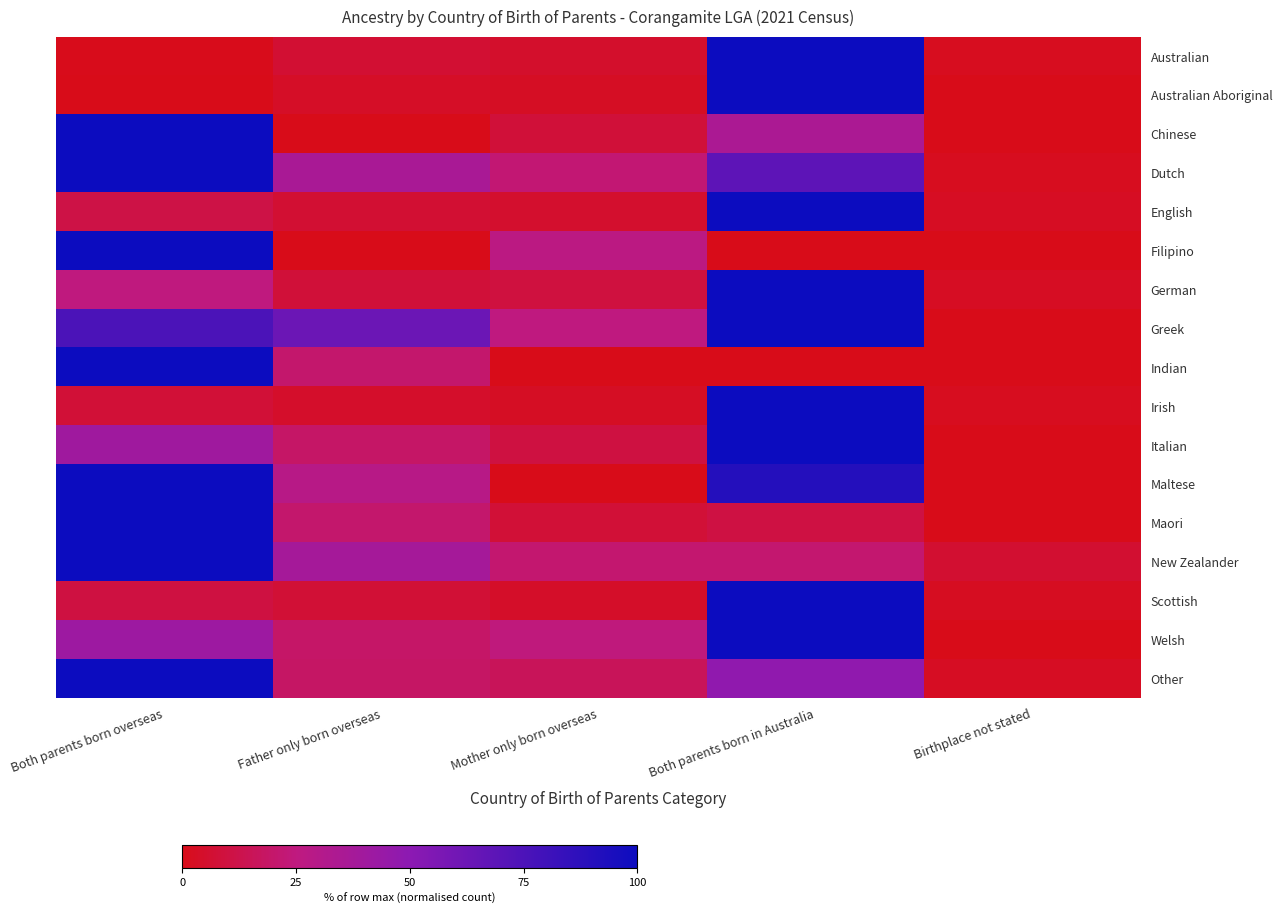

Reading right to left, extract all data points from this chart.

Australian: Birthplace not stated=1.8	Both parents born in Australia=100.0	Mother only born overseas=4.9	Father only born overseas=6.4	Both parents born overseas=0.7
Australian Aboriginal: Birthplace not stated=0.0	Both parents born in Australia=100.0	Mother only born overseas=3.0	Father only born overseas=3.6	Both parents born overseas=0.0
Chinese: Birthplace not stated=0.0	Both parents born in Australia=35.1	Mother only born overseas=8.1	Father only born overseas=0.0	Both parents born overseas=100.0
Dutch: Birthplace not stated=1.7	Both parents born in Australia=68.2	Mother only born overseas=22.2	Father only born overseas=35.8	Both parents born overseas=100.0
English: Birthplace not stated=2.5	Both parents born in Australia=100.0	Mother only born overseas=5.1	Father only born overseas=6.4	Both parents born overseas=11.0
Filipino: Birthplace not stated=0.0	Both parents born in Australia=0.0	Mother only born overseas=26.7	Father only born overseas=0.0	Both parents born overseas=100.0
German: Birthplace not stated=2.6	Both parents born in Australia=100.0	Mother only born overseas=9.7	Father only born overseas=7.9	Both parents born overseas=24.7
Greek: Birthplace not stated=0.0	Both parents born in Australia=100.0	Mother only born overseas=25.0	Father only born overseas=62.5	Both parents born overseas=75.0
Indian: Birthplace not stated=0.0	Both parents born in Australia=0.0	Mother only born overseas=0.0	Father only born overseas=20.7	Both parents born overseas=100.0
Irish: Birthplace not stated=1.6	Both parents born in Australia=100.0	Mother only born overseas=2.9	Father only born overseas=4.5	Both parents born overseas=7.5
Italian: Birthplace not stated=0.0	Both parents born in Australia=100.0	Mother only born overseas=9.9	Father only born overseas=19.0	Both parents born overseas=40.5
Maltese: Birthplace not stated=0.0	Both parents born in Australia=90.5	Mother only born overseas=0.0	Father only born overseas=28.6	Both parents born overseas=100.0
Maori: Birthplace not stated=0.0	Both parents born in Australia=10.3	Mother only born overseas=7.7	Father only born overseas=20.5	Both parents born overseas=100.0
New Zealander: Birthplace not stated=6.1	Both parents born in Australia=21.2	Mother only born overseas=21.2	Father only born overseas=37.9	Both parents born overseas=100.0
Scottish: Birthplace not stated=2.1	Both parents born in Australia=100.0	Mother only born overseas=4.0	Father only born overseas=7.1	Both parents born overseas=10.1
Welsh: Birthplace not stated=0.0	Both parents born in Australia=100.0	Mother only born overseas=24.4	Father only born overseas=19.5	Both parents born overseas=41.5
Other: Birthplace not stated=2.6	Both parents born in Australia=47.9	Mother only born overseas=15.7	Father only born overseas=18.7	Both parents born overseas=100.0